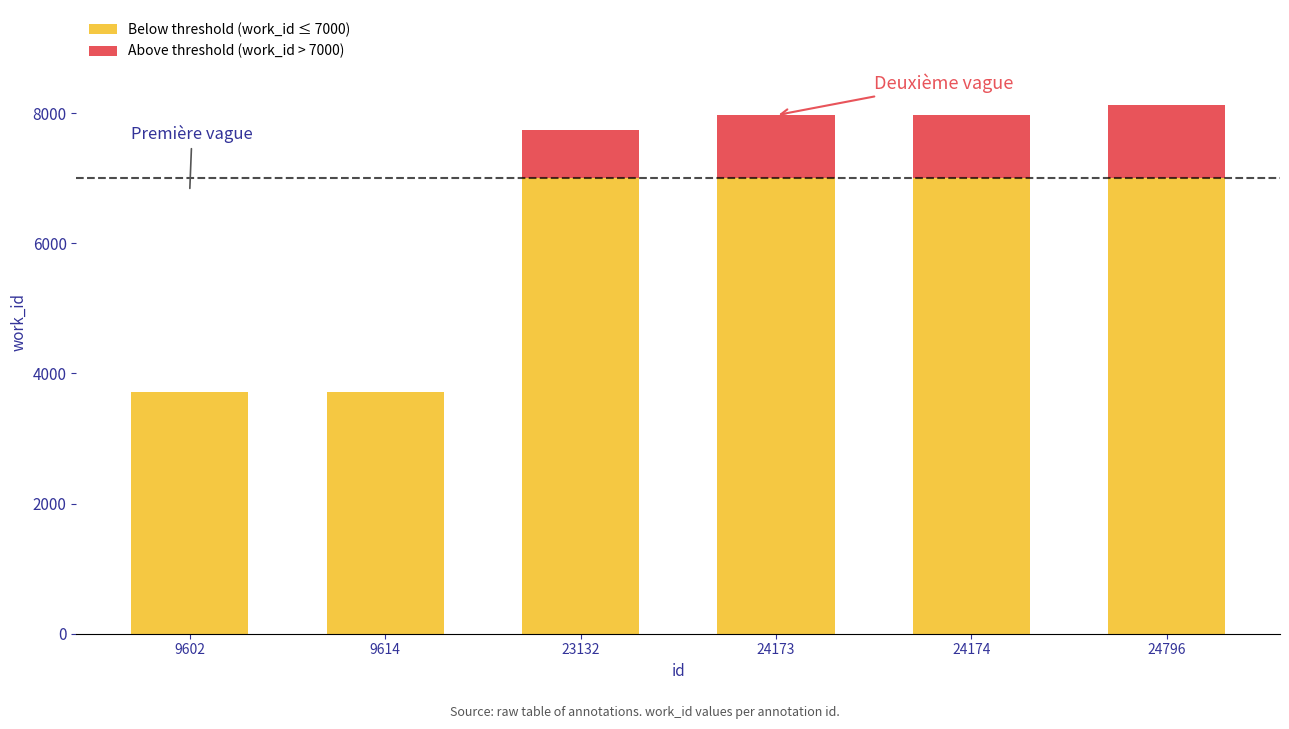

What is the total value across all series at 23132?

7746